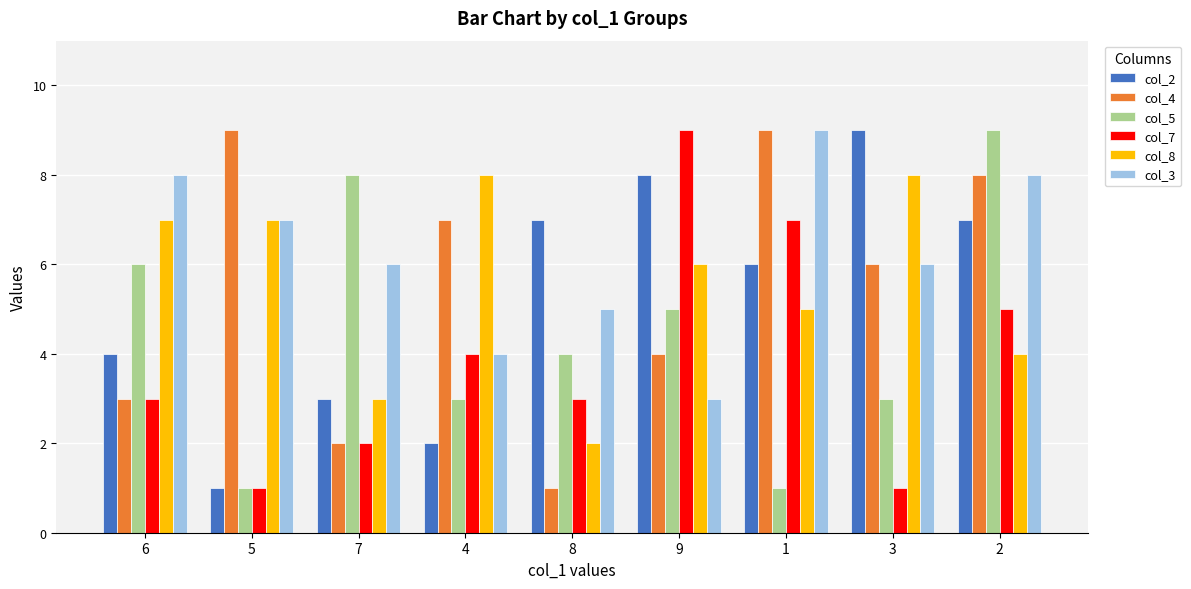

What is the difference between the second highest and second lowest values in the col_8 series?

5